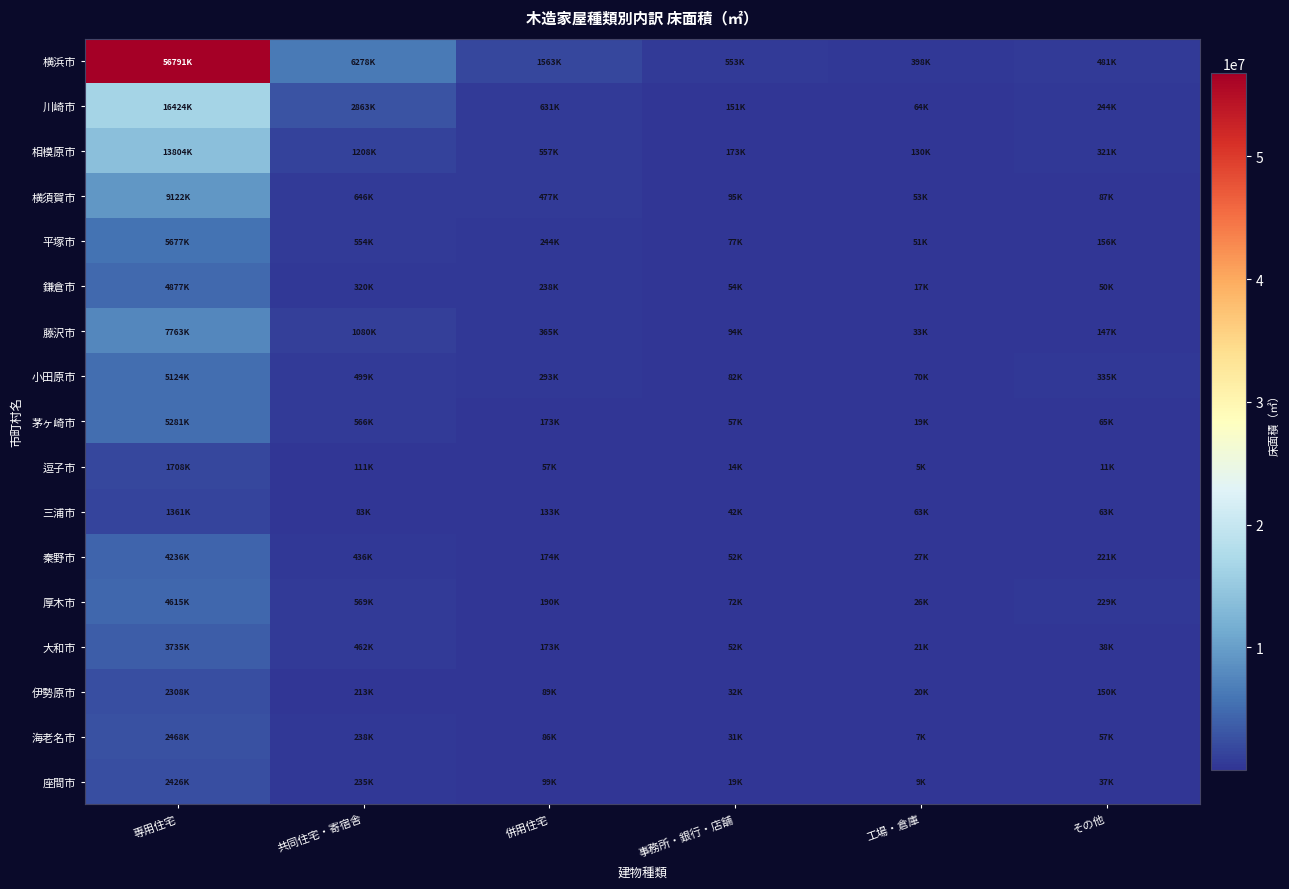

At 事務所・銀行・店舗, list the series in order from largest to smallest.

横浜市, 相模原市, 川崎市, 横須賀市, 藤沢市, 小田原市, 平塚市, 厚木市, 茅ヶ崎市, 鎌倉市, 大和市, 秦野市, 三浦市, 伊勢原市, 海老名市, 座間市, 逗子市